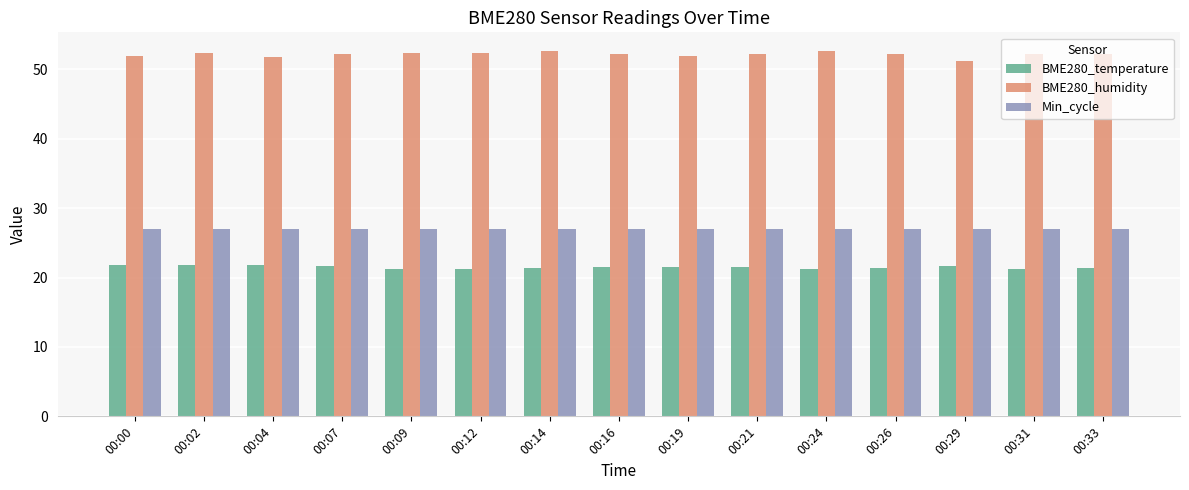

At how many categories does at least one series exceed 32?

15